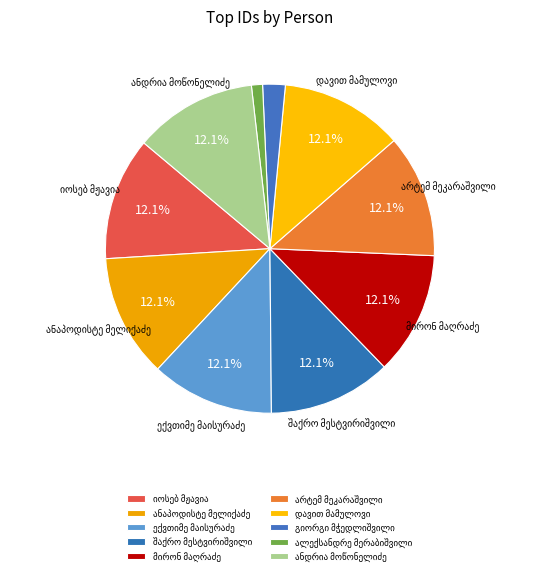

Approximately how many times larger is the value at არტემ მეკარაშვილი compared to იოსებ მჟავია?

1.0